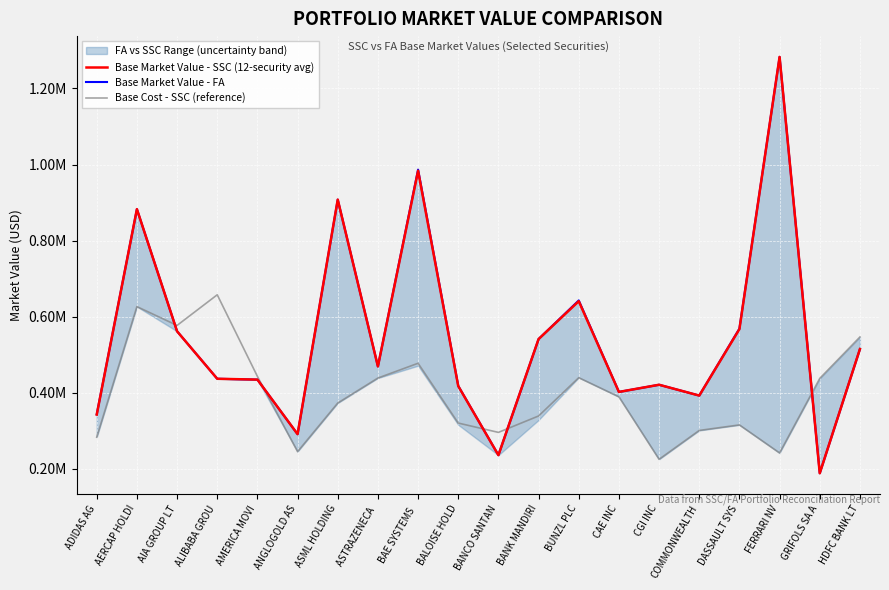

Which has a higher value, FERRARI NV or DASSAULT SYS?

FERRARI NV